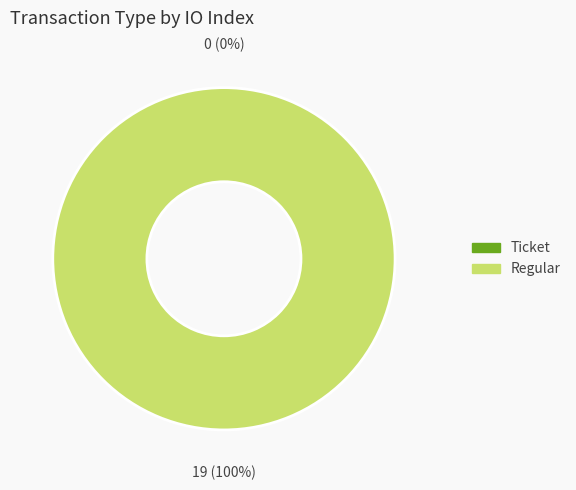

Between Regular and Ticket, which is larger?

Regular